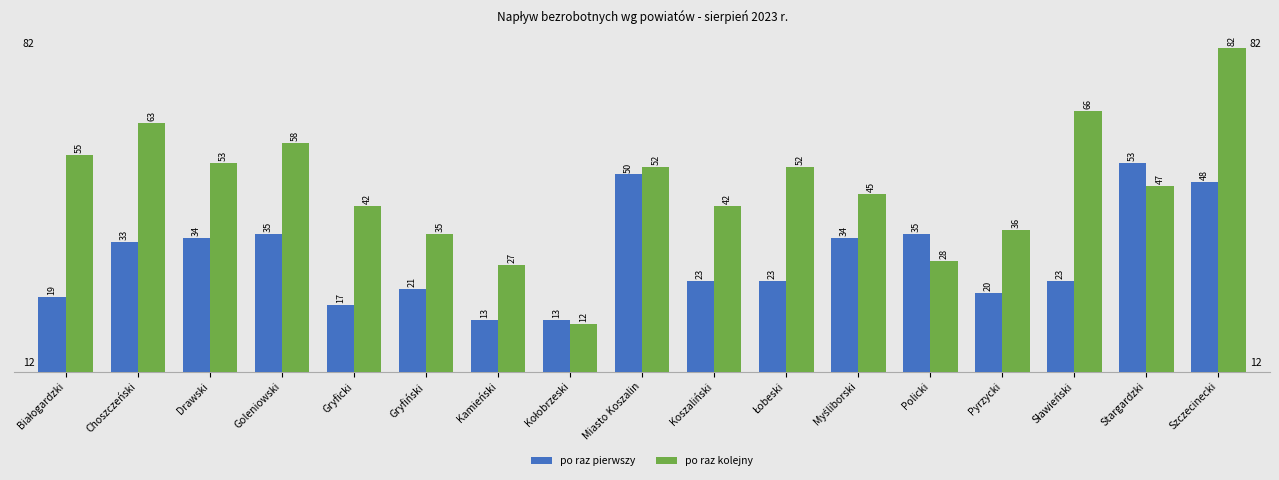

What is the total value across all series at Gryfiński?

56